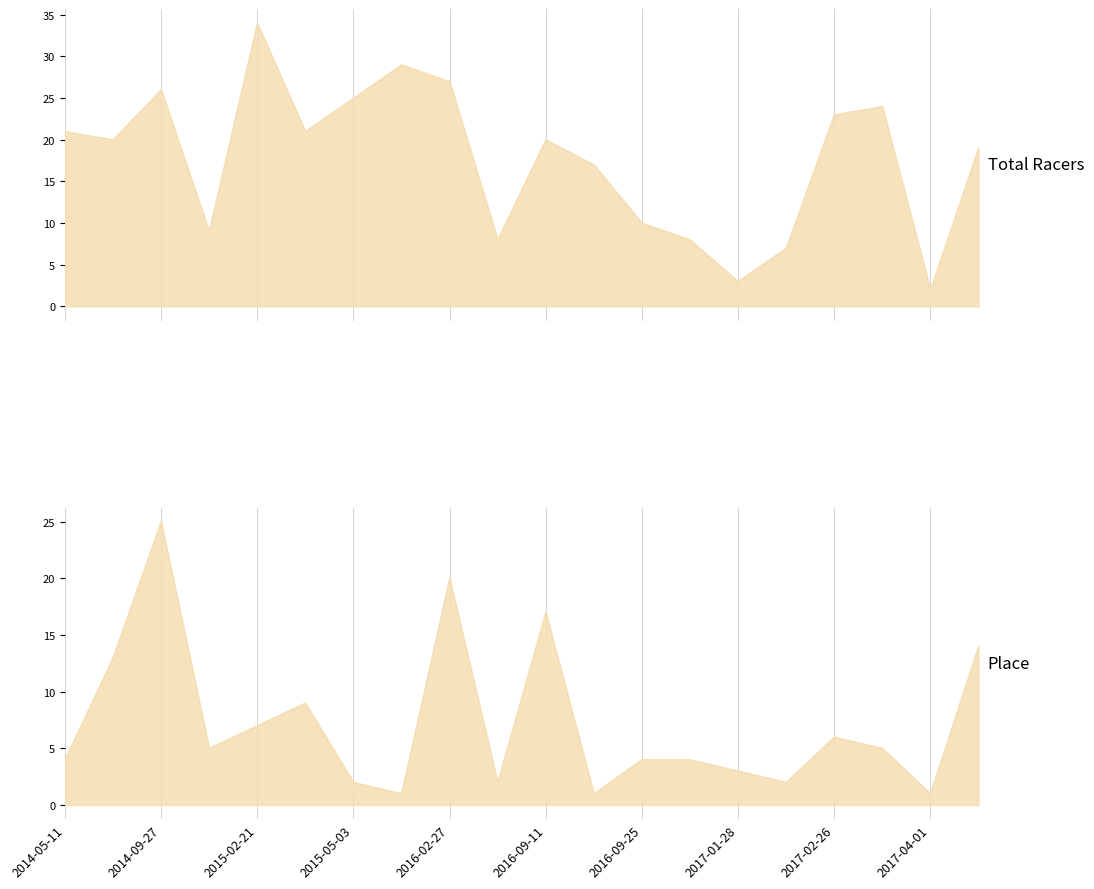

At which category does Total Racers reach its first local valley?

2014-09-07